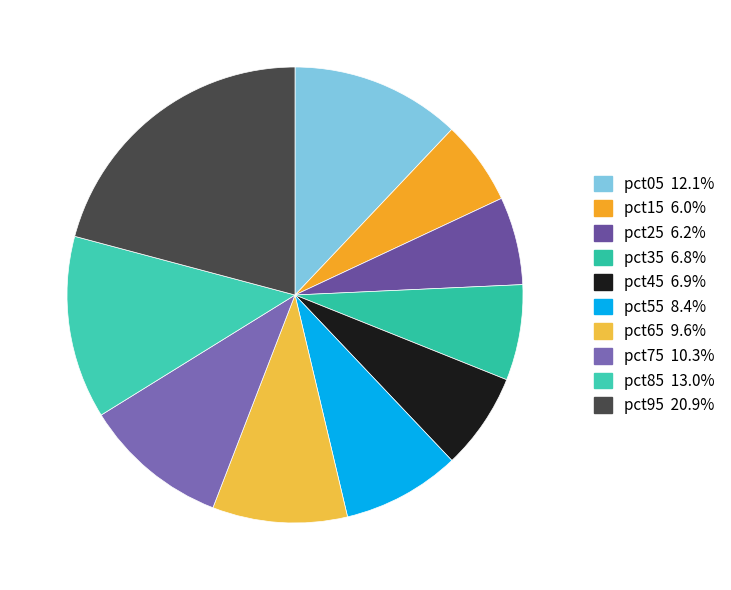

Is pct55 the majority of the pie?

No